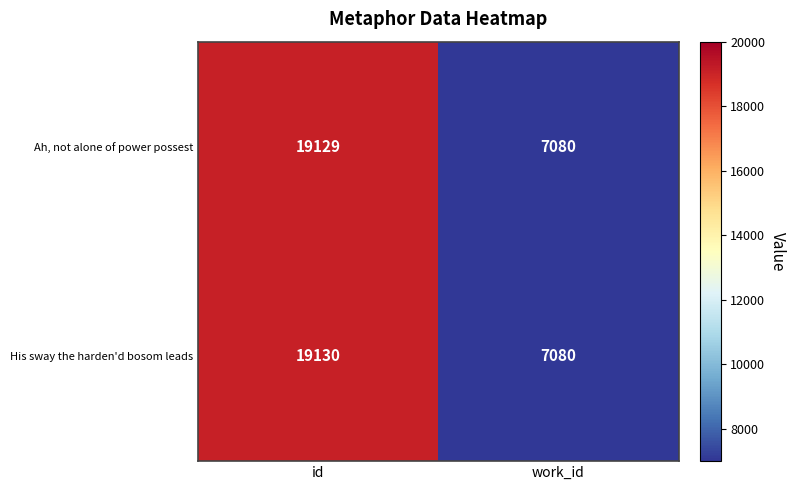

Which series has the largest total across all categories?

His sway the harden'd bosom leads